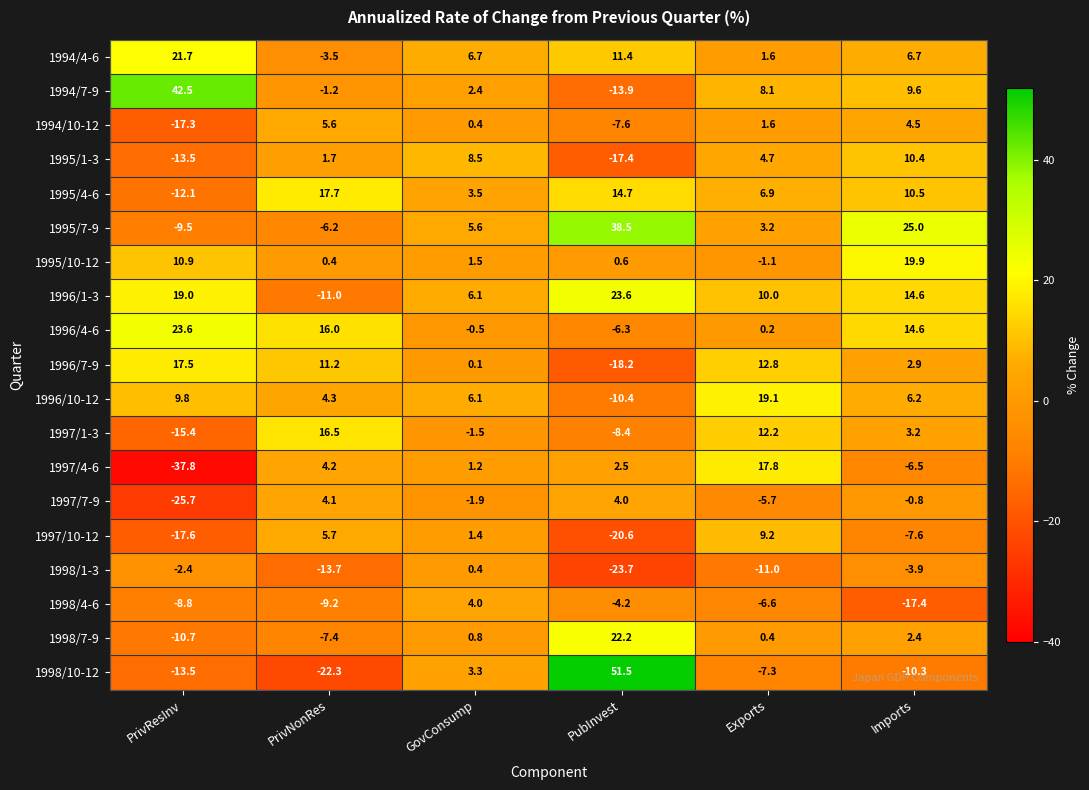

At which category is the sum across all series the highest?

Imports